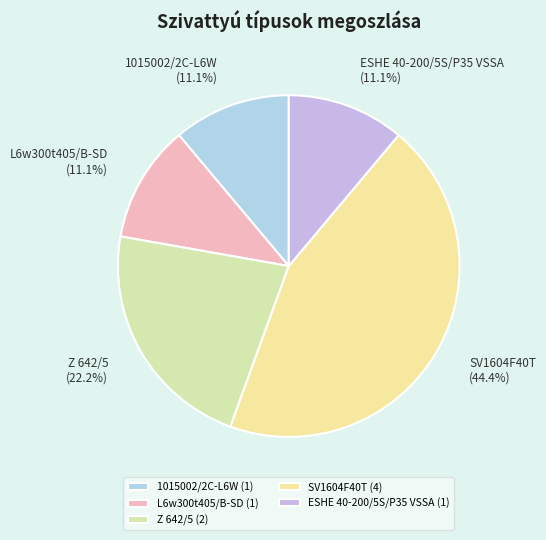

How many segments does this pie chart have?

5